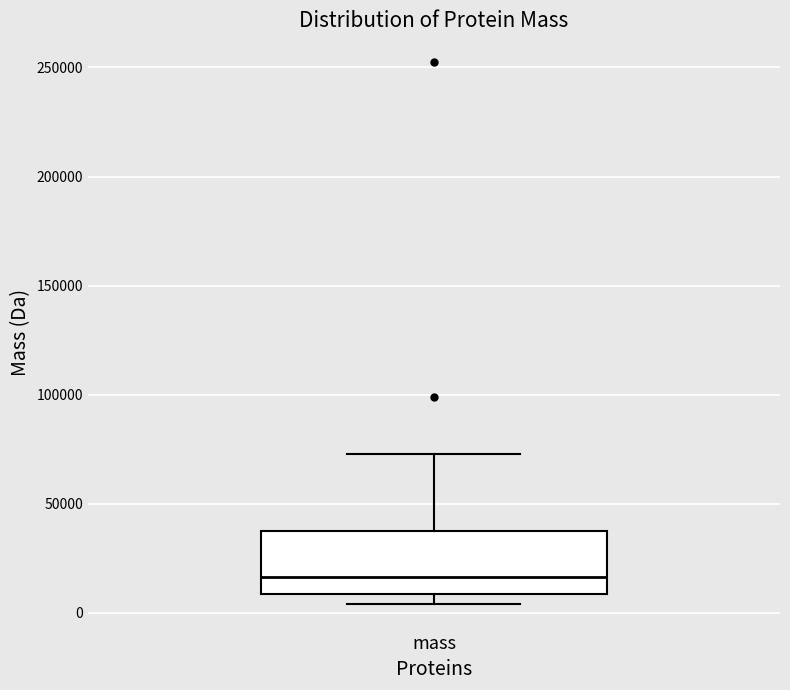

Where is the upper edge of the box for mass on the y-axis? The values are not printed on the chart, so give them approximately, as read against the axis.

40000